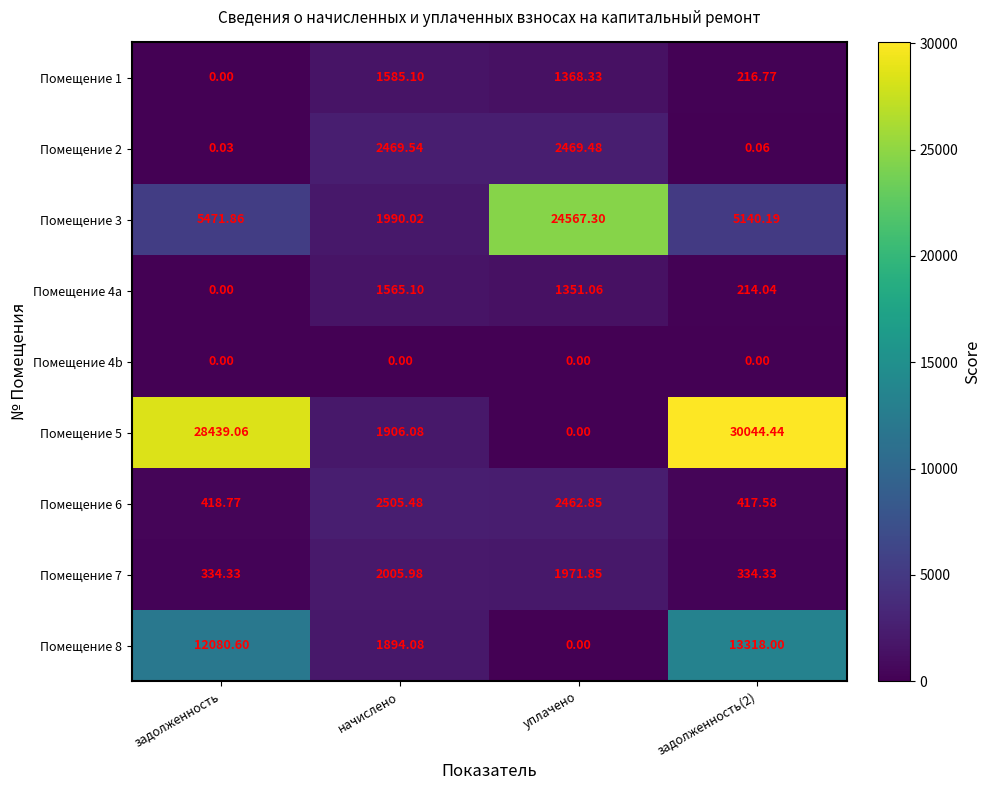

Where does the Помещение 2 series first go above 2469?

начислено